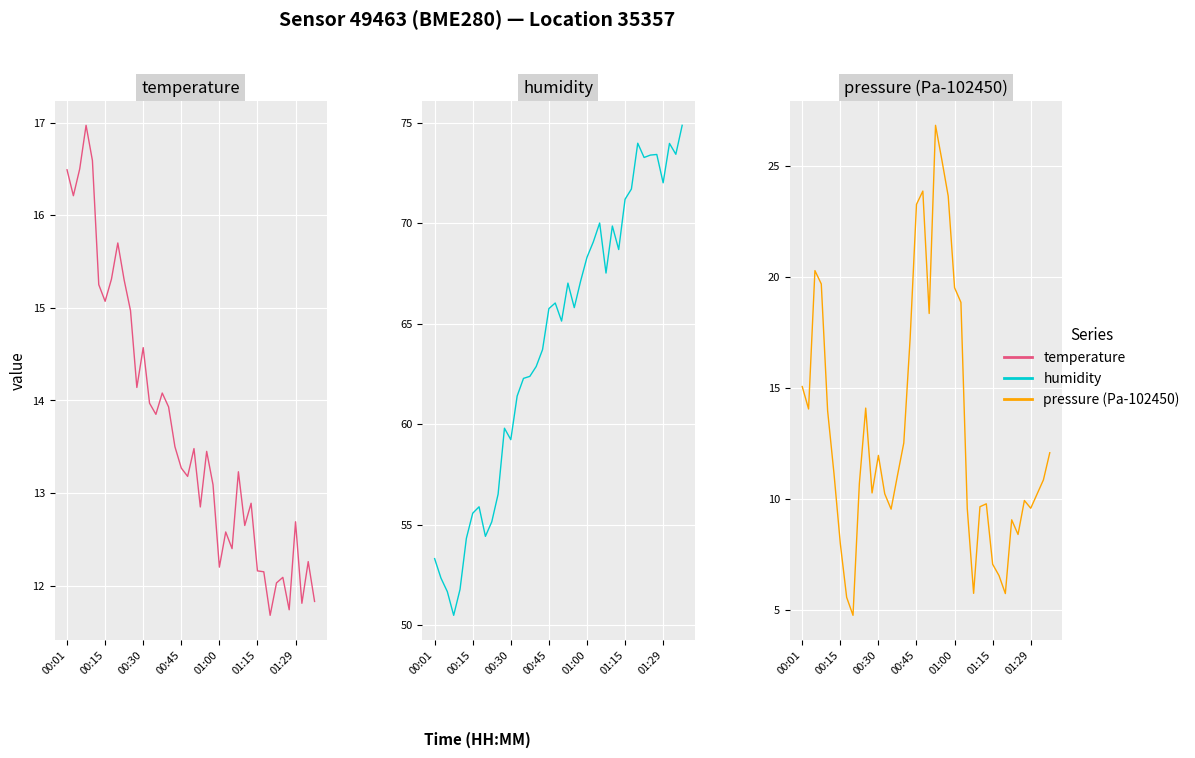

The value of humidity at 15 is 93.6. True or false?

False